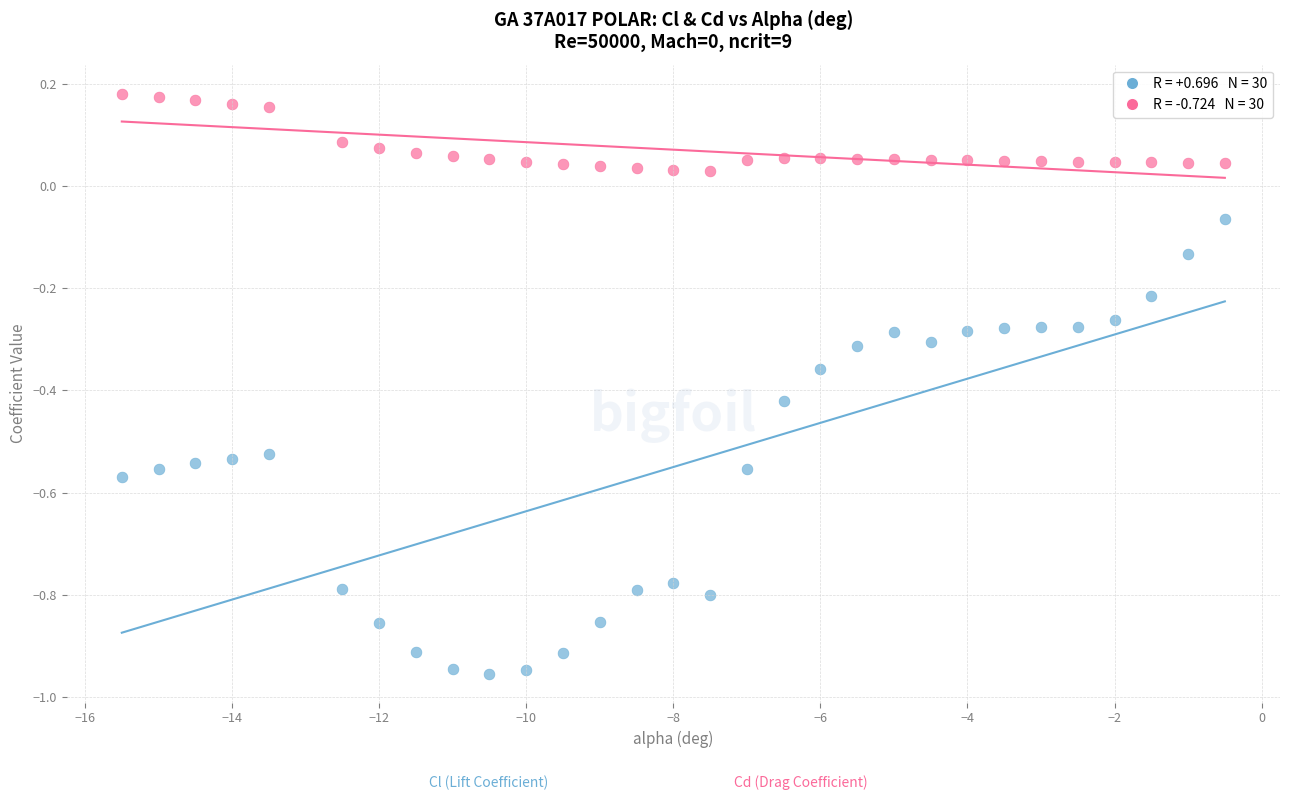

Across all data points, what is the range of Y values (max minus min)?

1.1